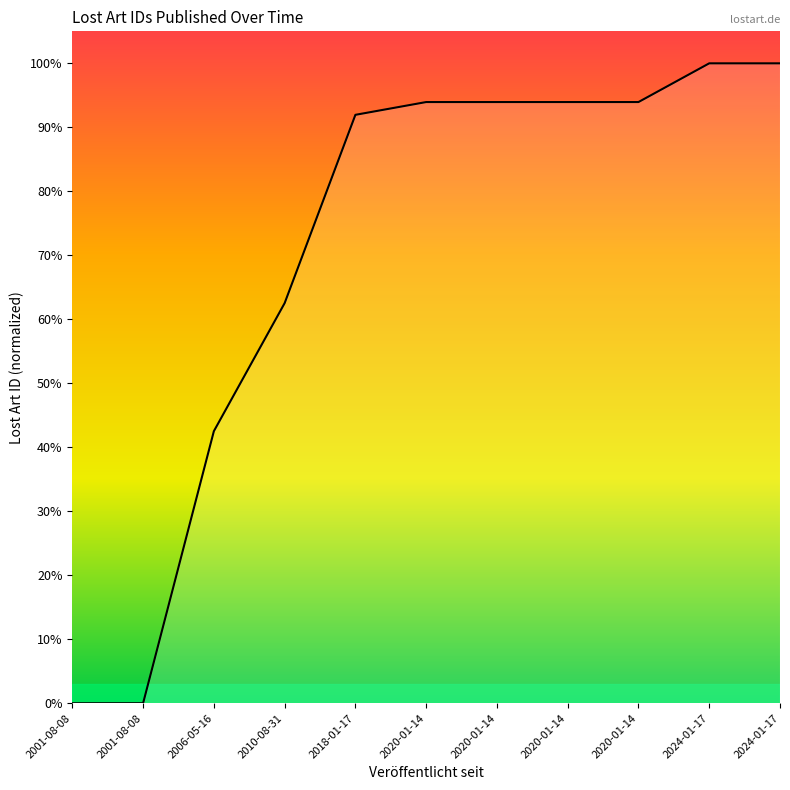

Reading left to right, extract all data points from this chart.

0.0	0.0	42.5	62.5	92.0	93.9	93.9	93.9	93.9	100.0	100.0